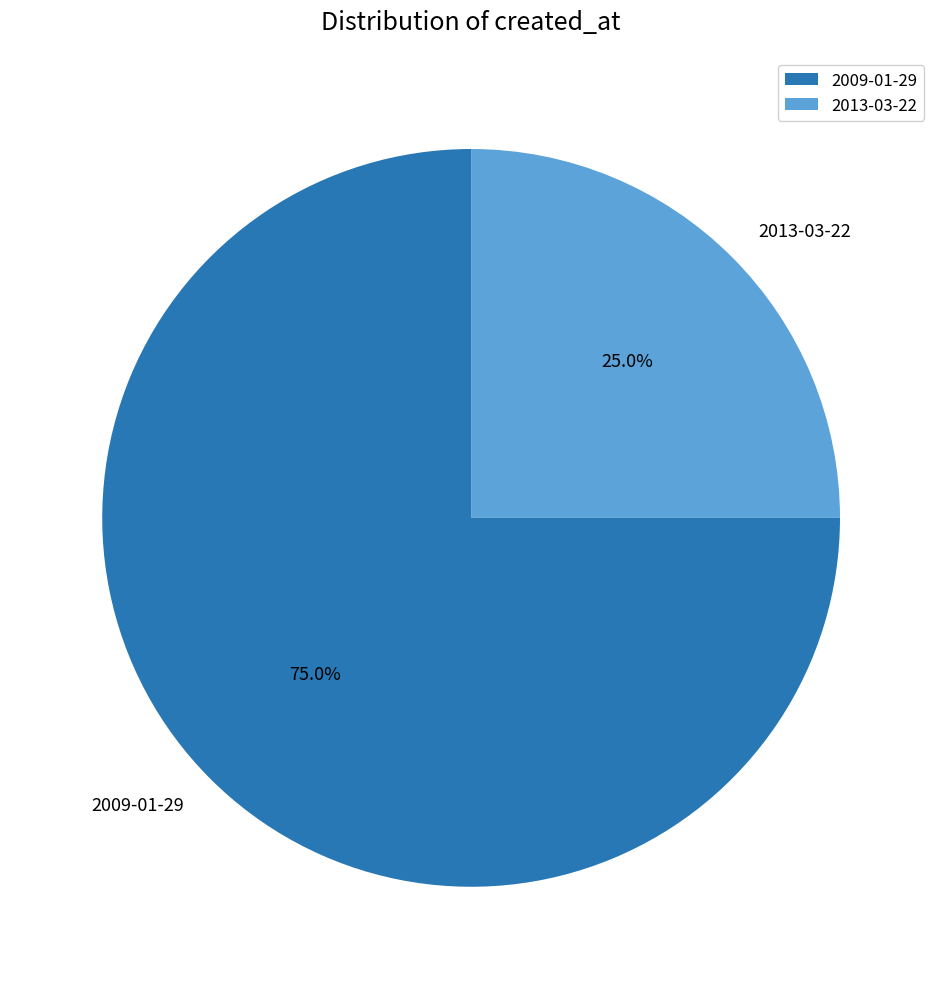

How many slices are in this pie chart?

2